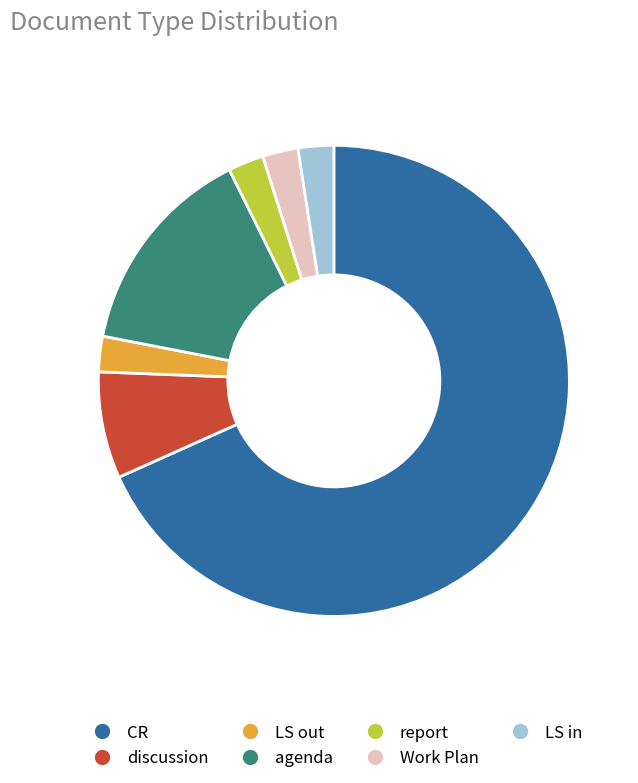

What is the ratio of the value at discussion to the value at CR?

0.1